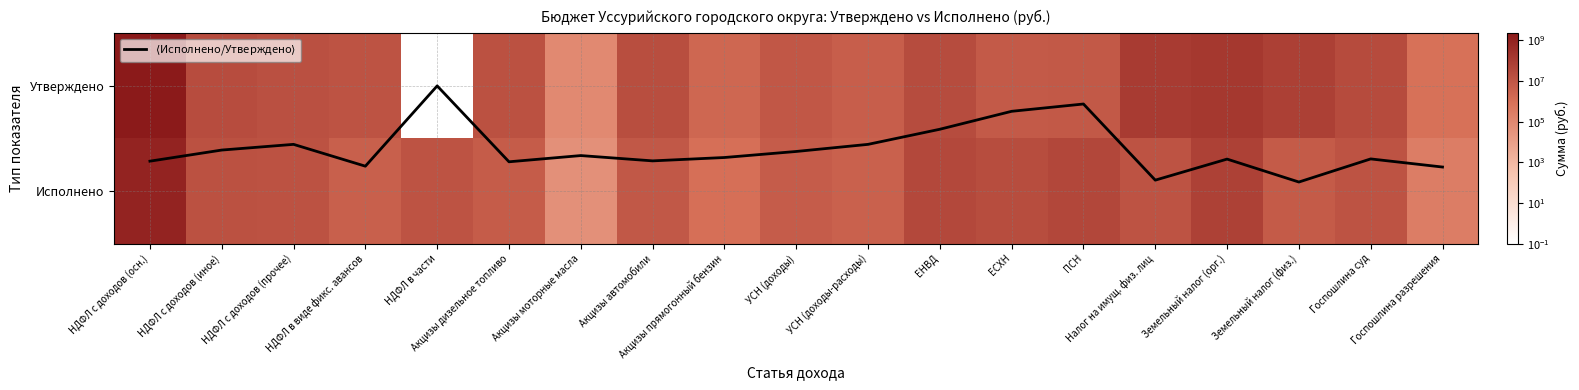

Is it true that Утверждено equals 2236832000.0 at НДФЛ с доходов (осн.)?

True